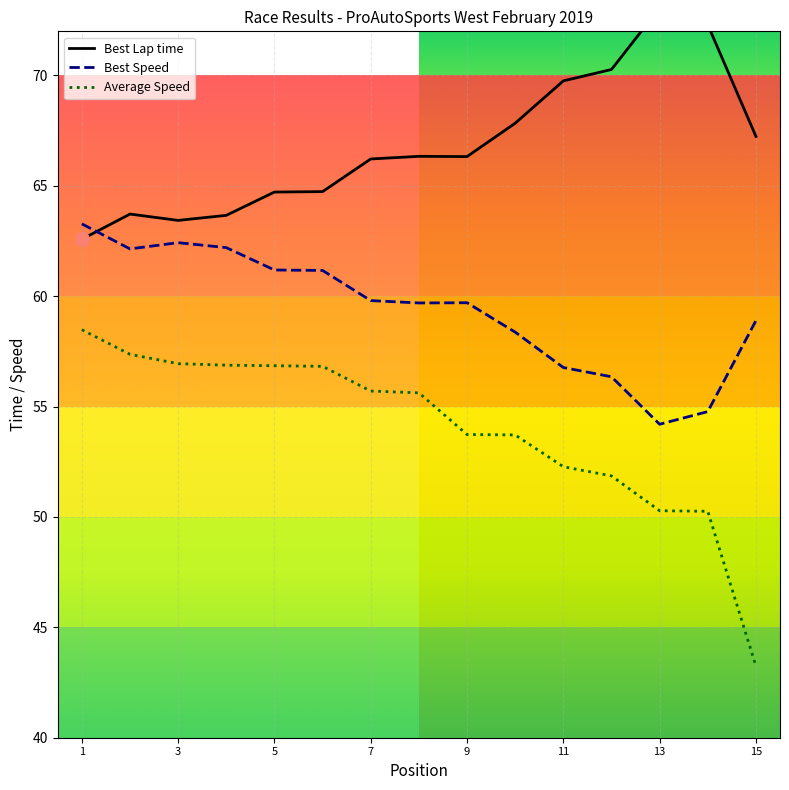

True or false: Best Speed and Average Speed intersect in this chart.

False